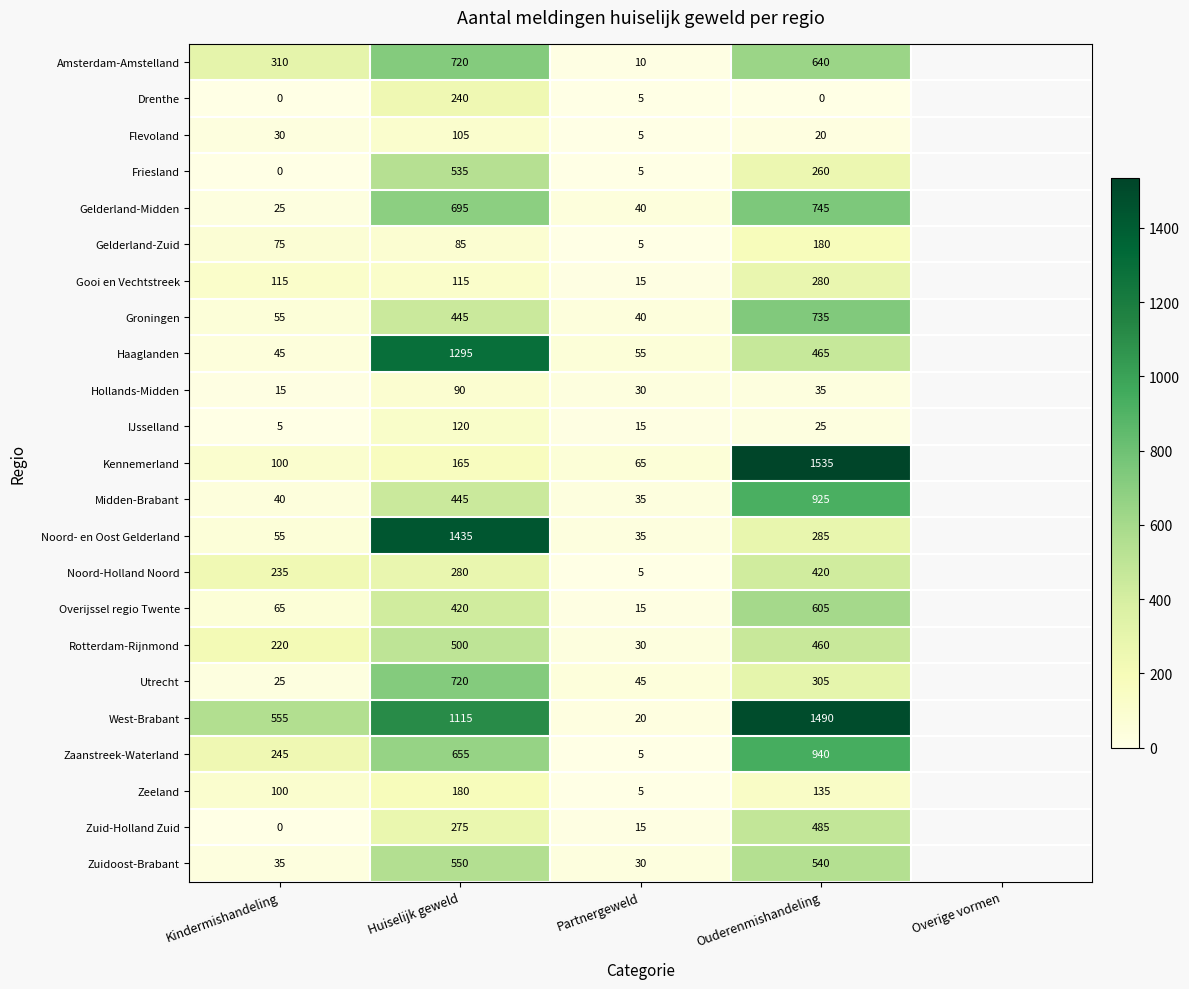

What is the difference between the second highest and second lowest values in the West-Brabant series?

560